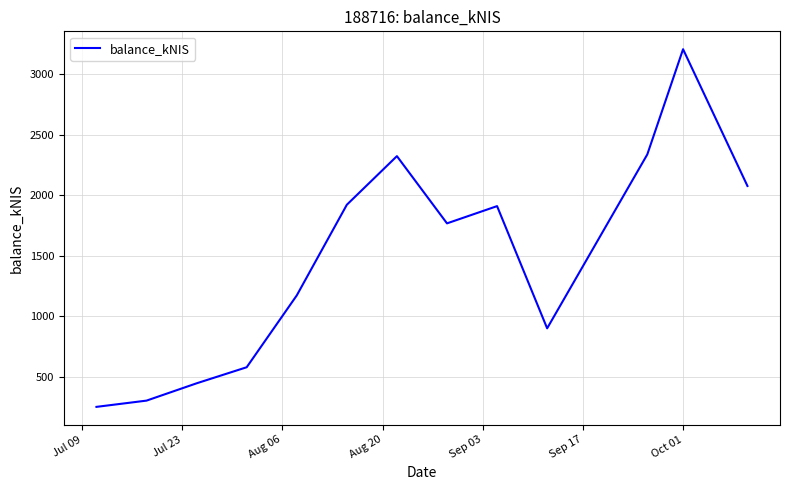

What is the minimum value shown in the chart?

252.5